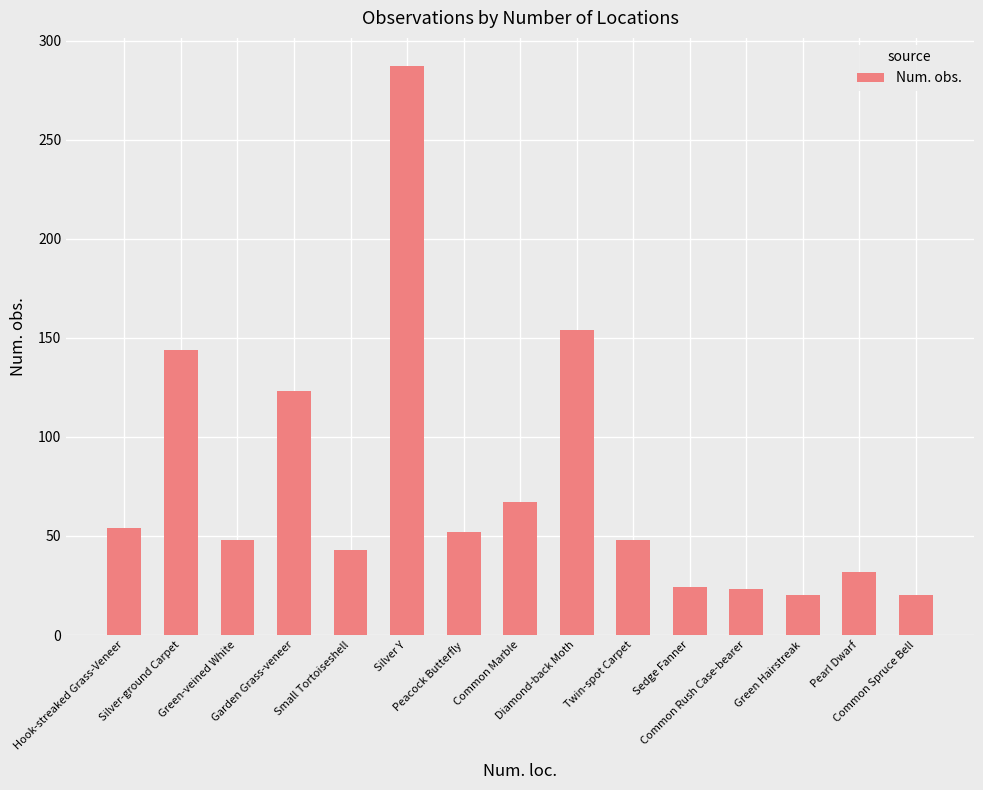

What is the change in value from Hook-streaked Grass-Veneer to Twin-spot Carpet?

-6